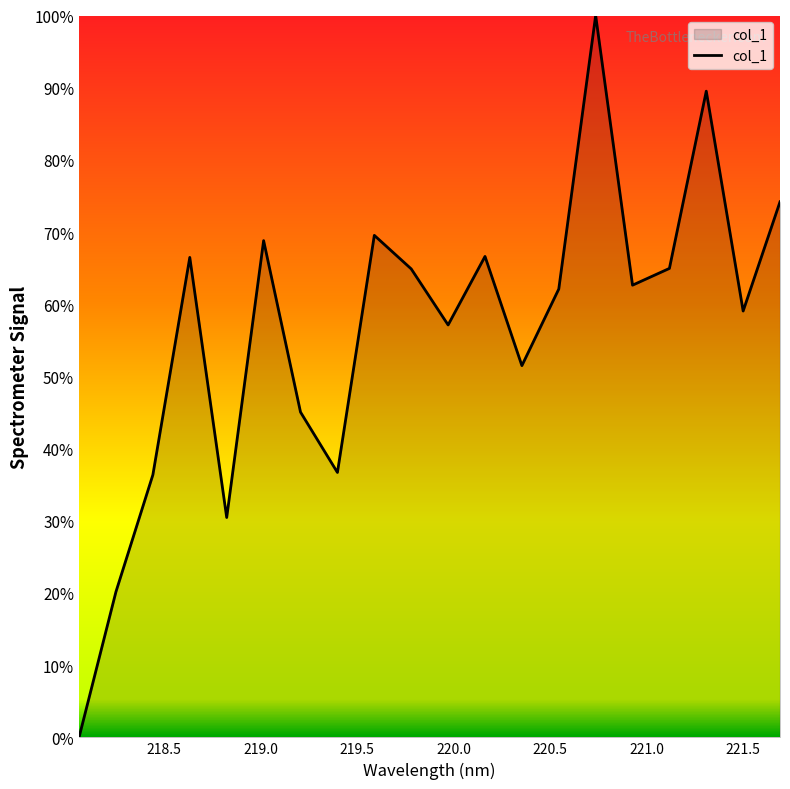

What is the greatest value displayed?

100.0